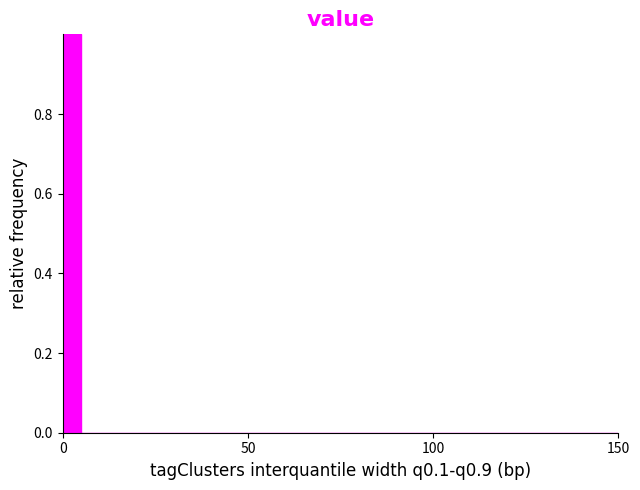

Around what value on the x-axis is the tallest bar? Give the approximate position of its centre, as read against the axis.

5